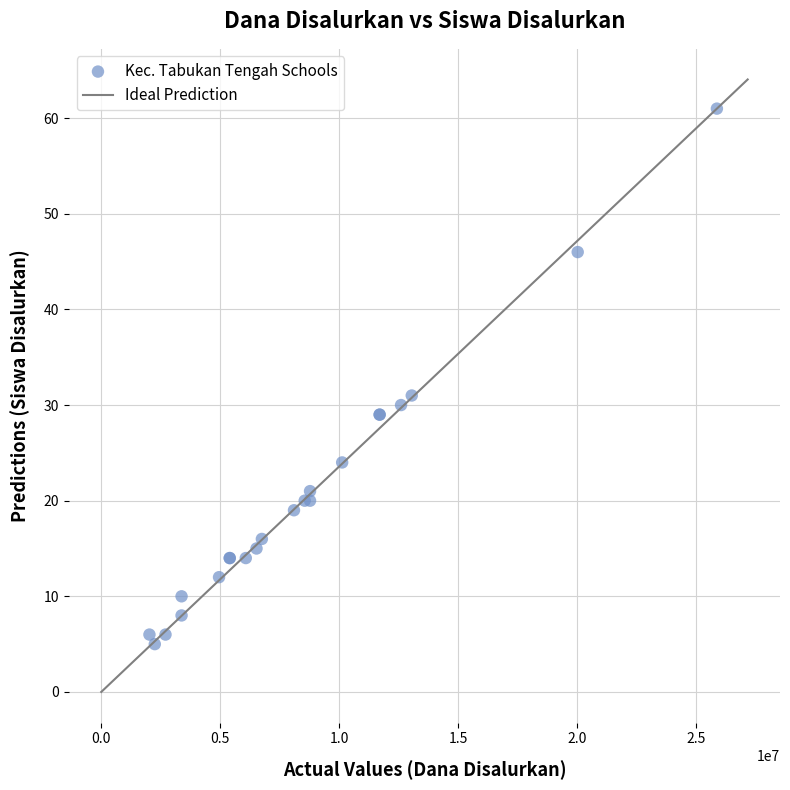

What Y value in the scatter plot is closest to 33?

31